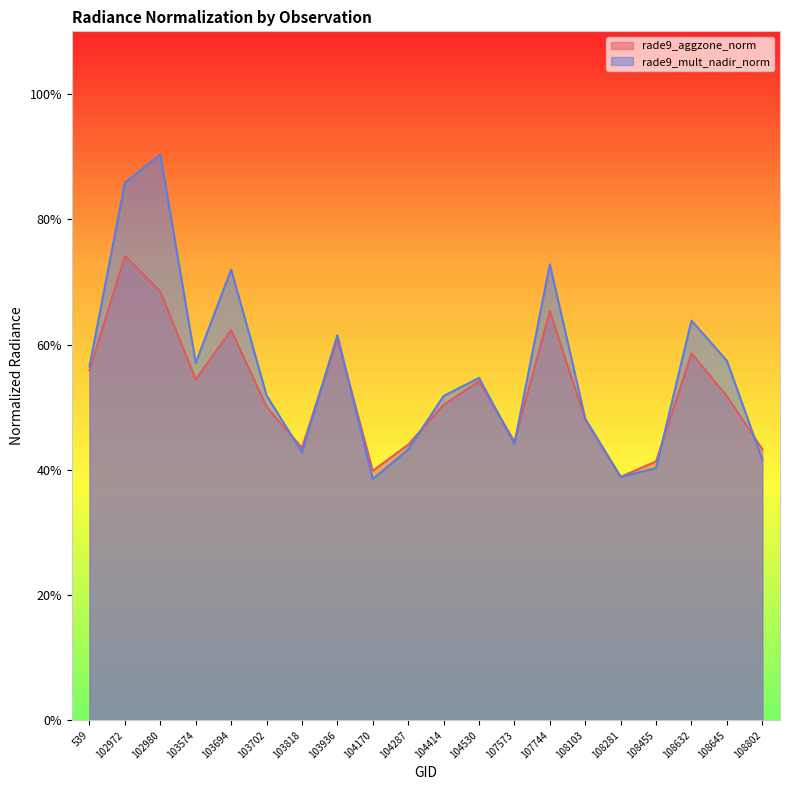

How many lines are shown in the chart?

2